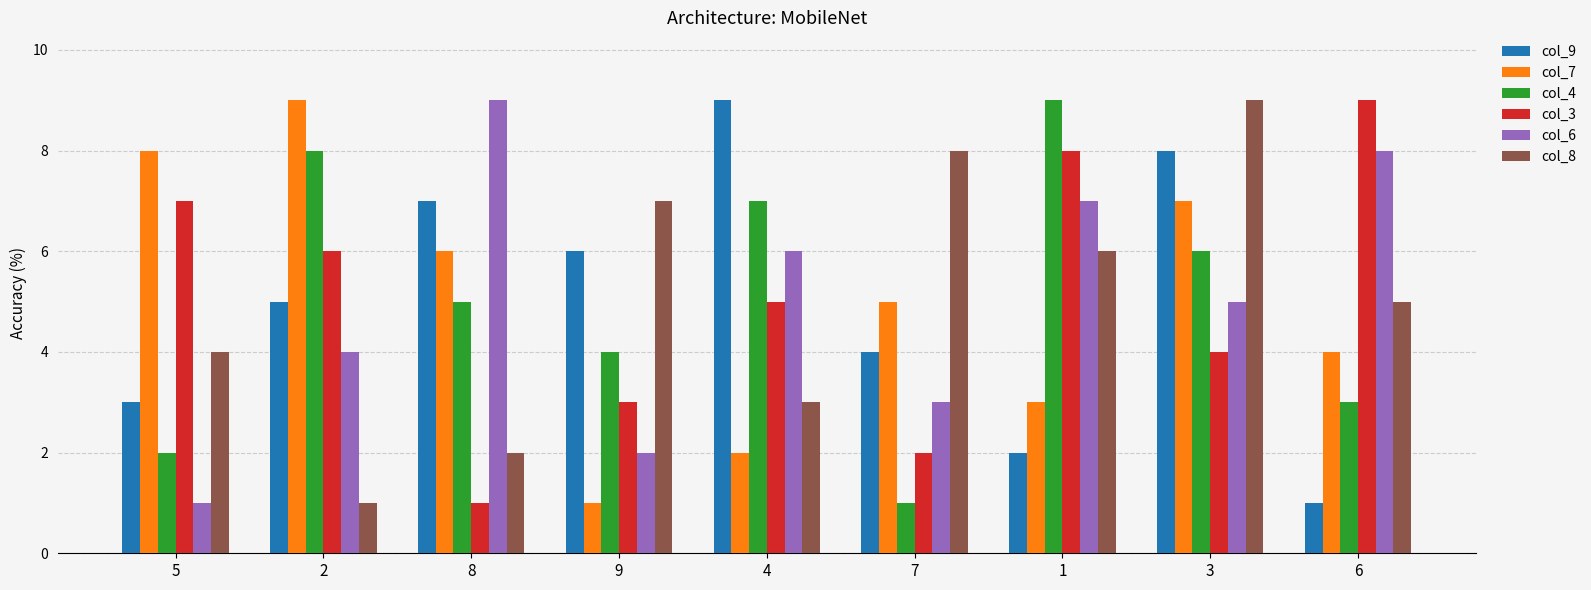

What is the sum of the col_4 values at 5 and 8?

7